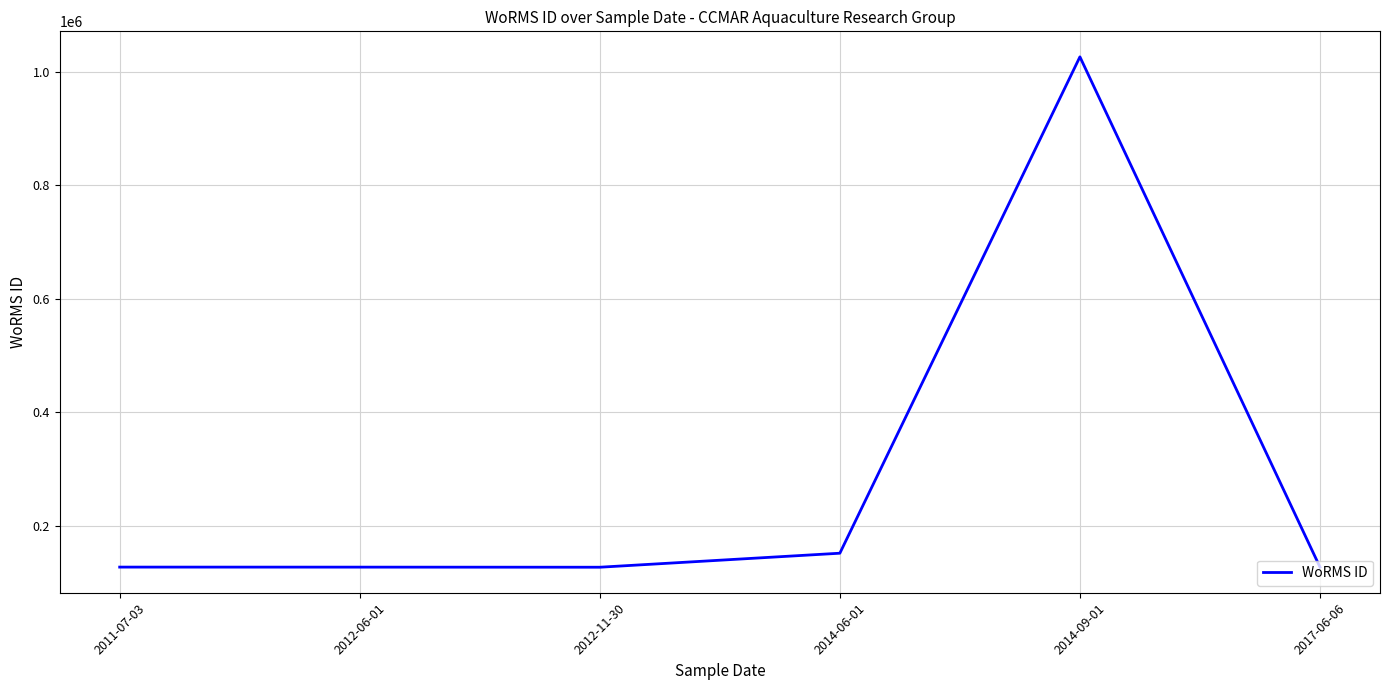

What is the average value?

280987